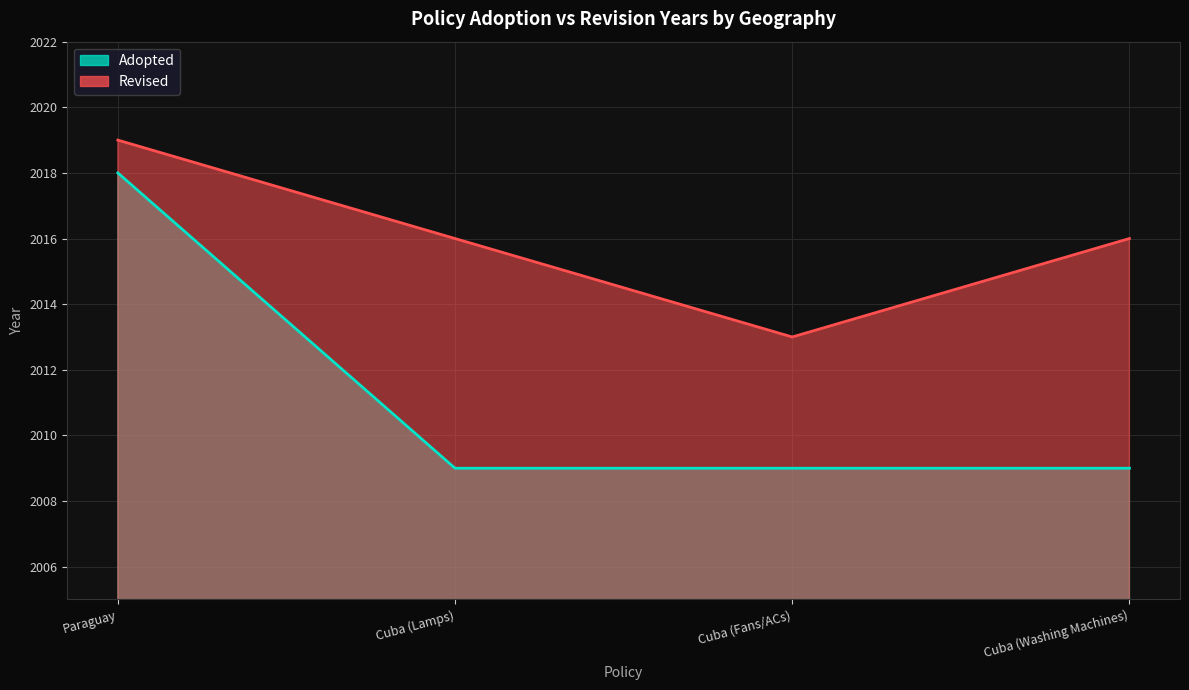

What is the approximate value of Revised at Paraguay?

2019